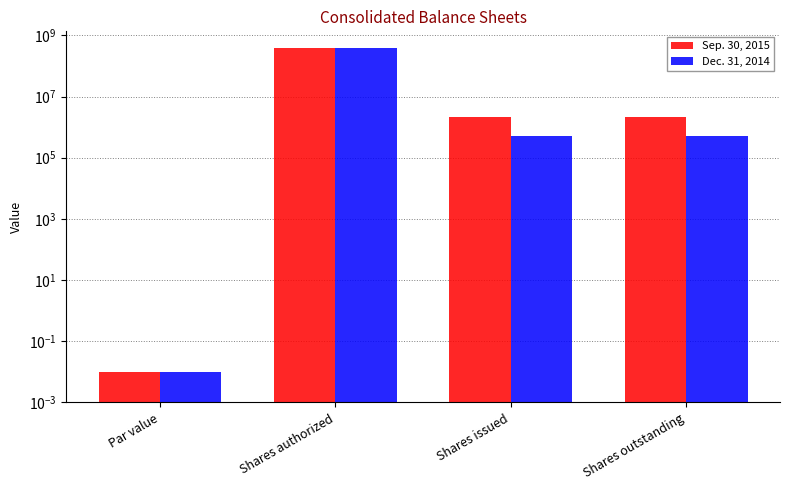

What is the label of the 1st bar from the right?

Shares outstanding